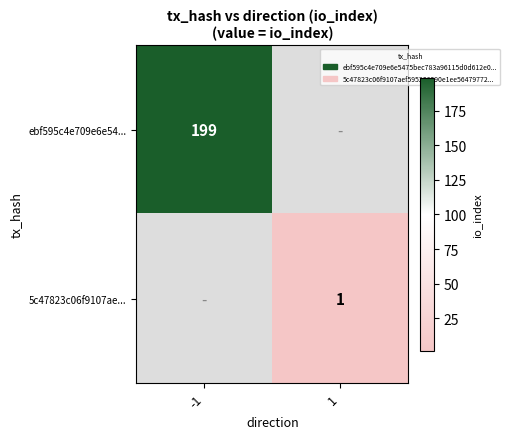

The 5c47823c06f9107ae... series shows 2 at 1. True or false?

False